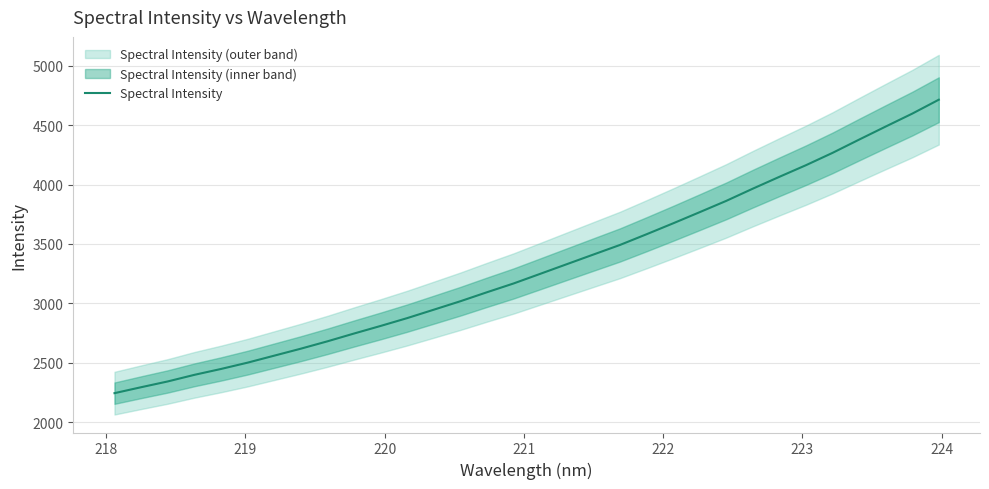

What is the value of the 28th point from the left?

4266.2